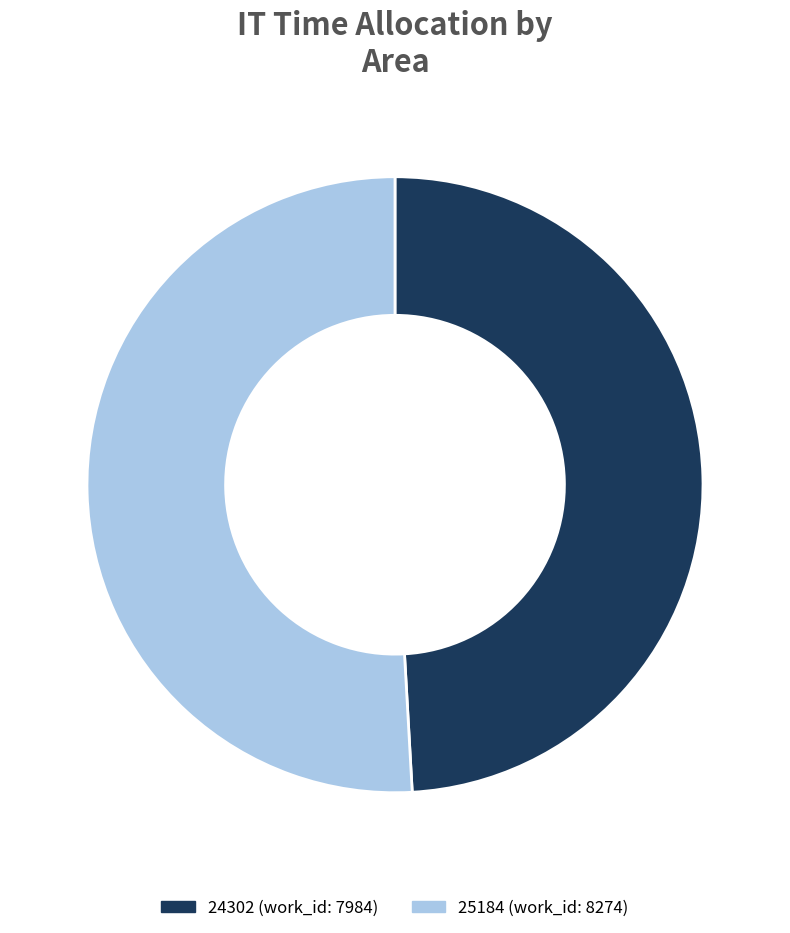

Approximately how many times larger is the value at 25184 compared to 24302?

1.0